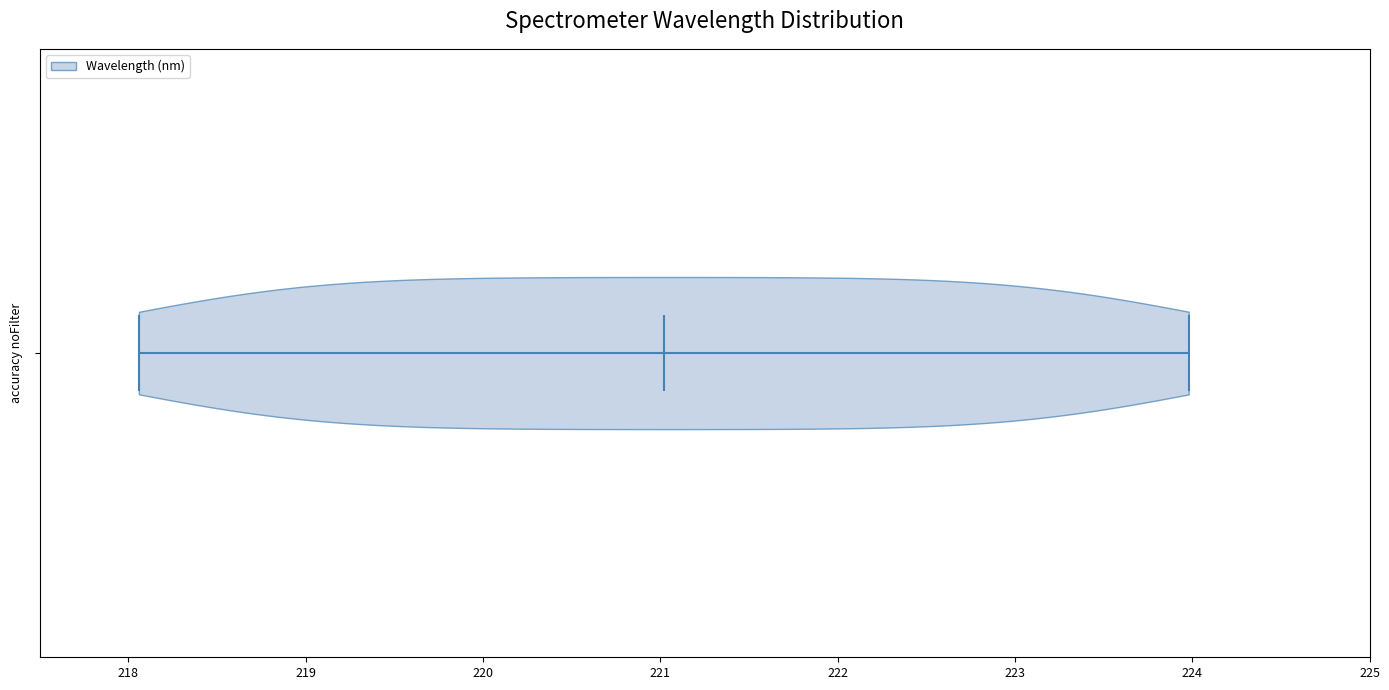

Read this violin plot against the x-axis: where its median line is, and the lowest and highest points the violin reaches. The values are not printed on the chart, so give them approximately, as read against the axis.

median line 221.0, lowest point 218.1, highest point 224.0